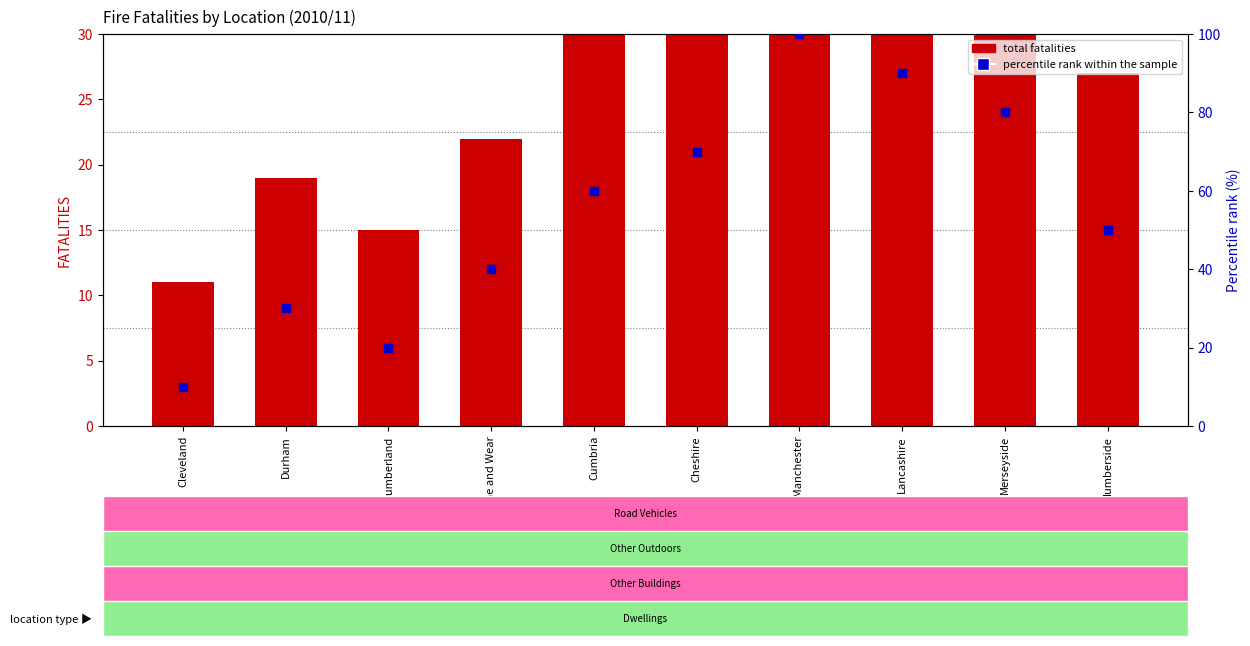

How many data points does each series have?

10